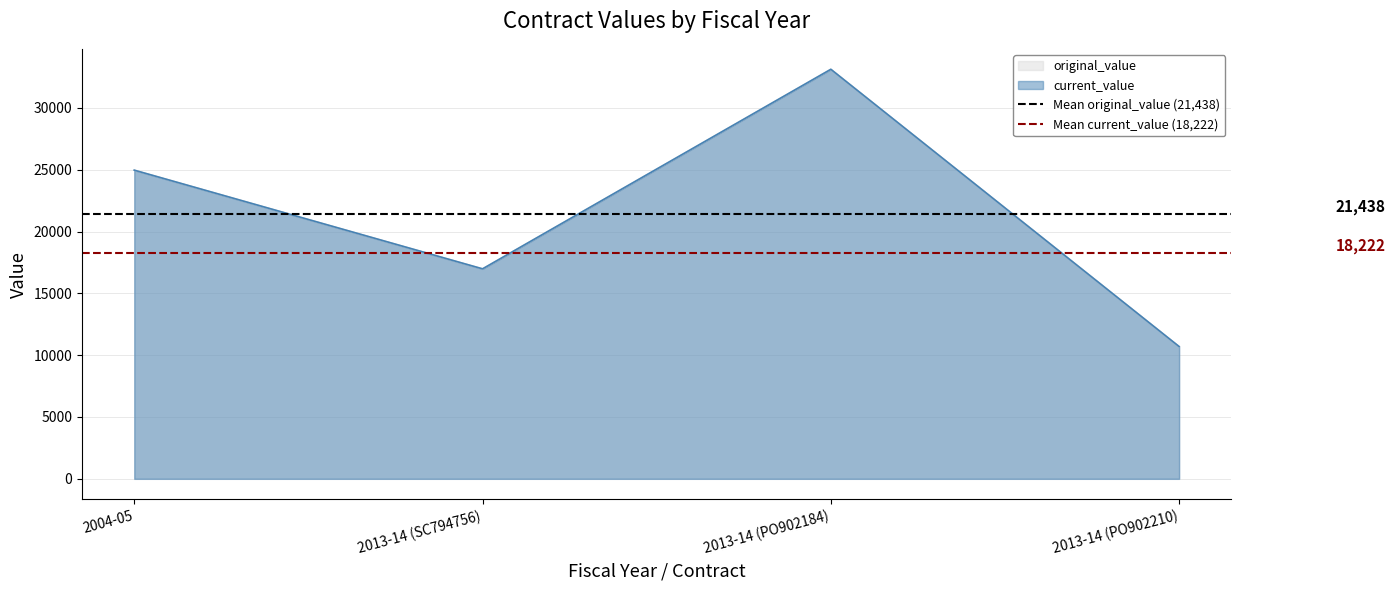

The Mean current_value (18,222) series shows 18222.2 at 2004-05. True or false?

True